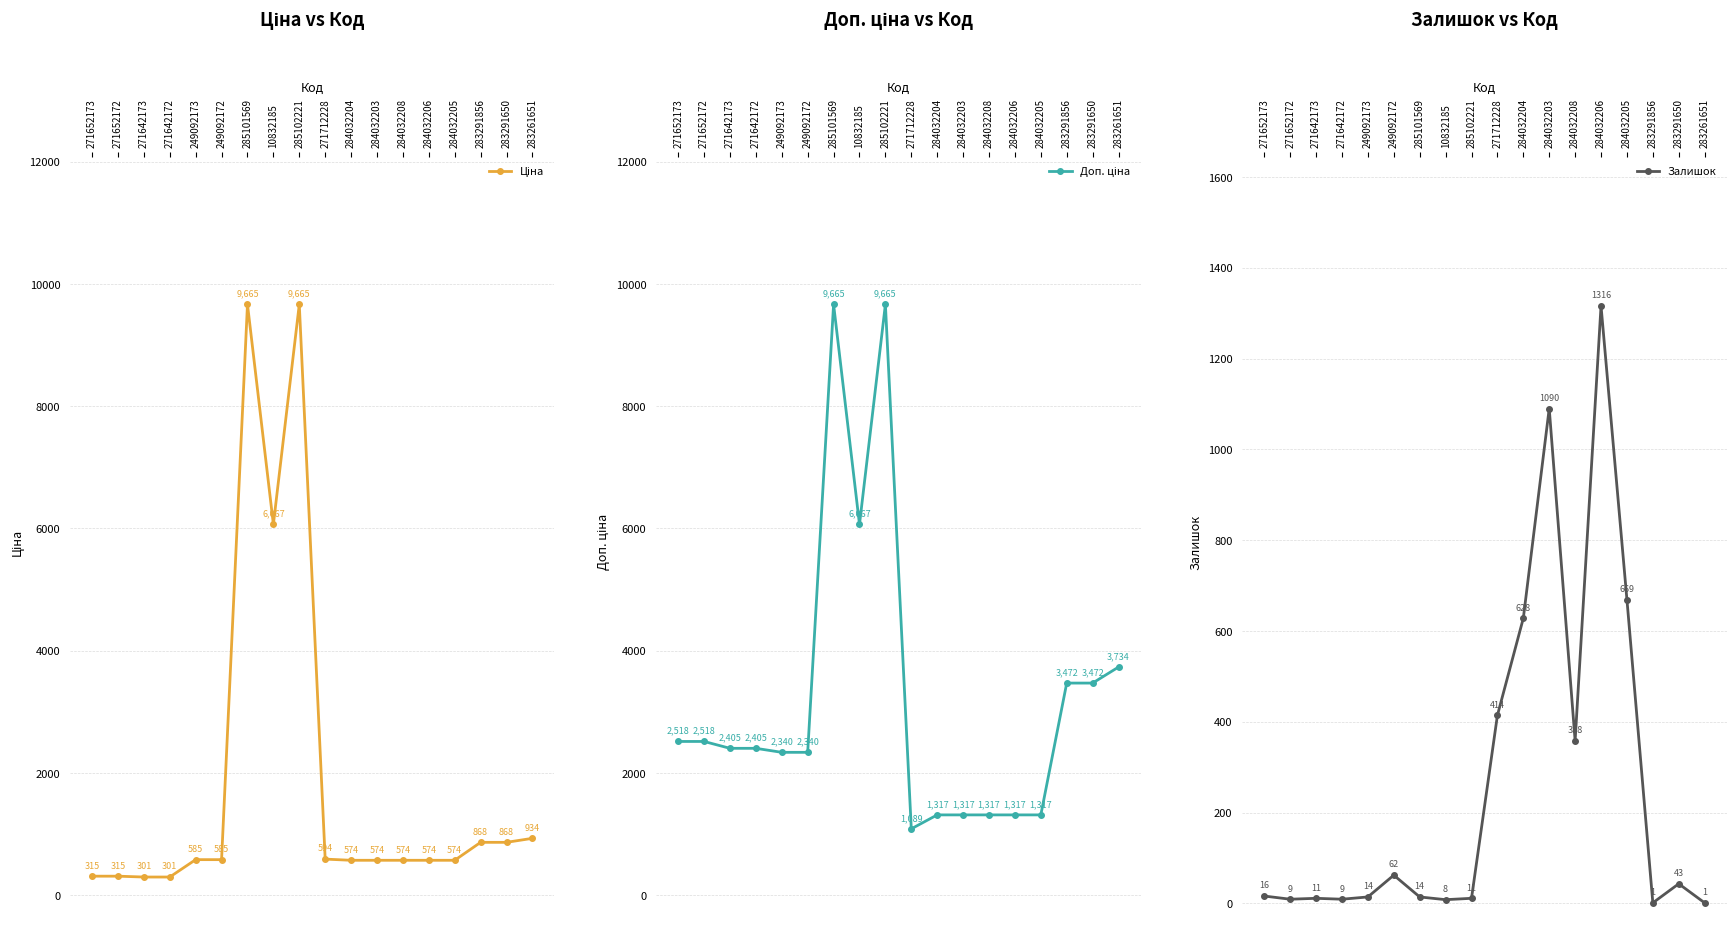

At which category does the chart reach its peak across all series?

285101569